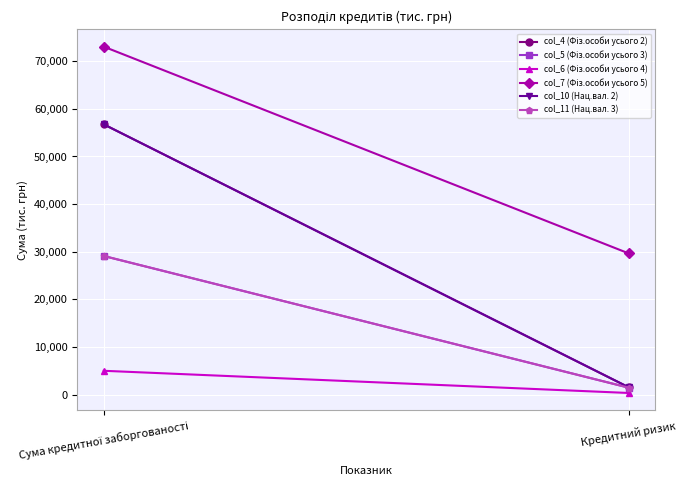

At which label is col_11 (Нац.вал. 3) closest to 15275?

Кредитний ризик